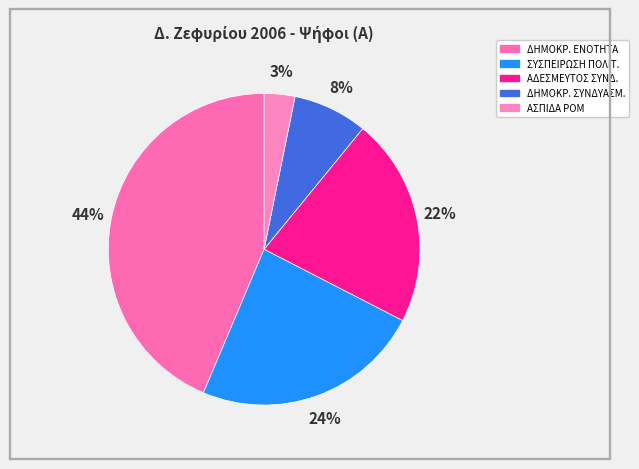

Count the number of slices in the pie.

5